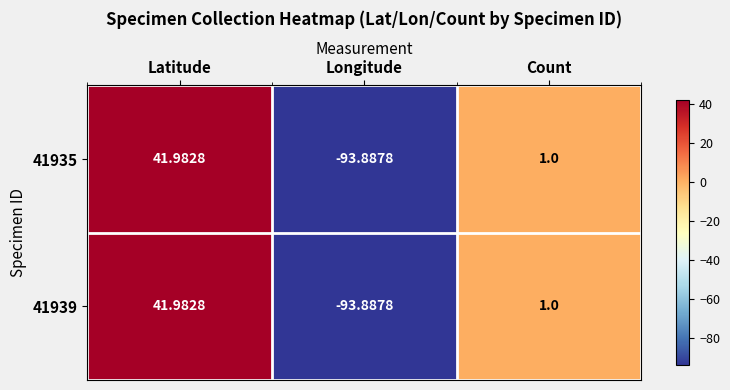

At which label does 41939 first exceed 1?

Latitude